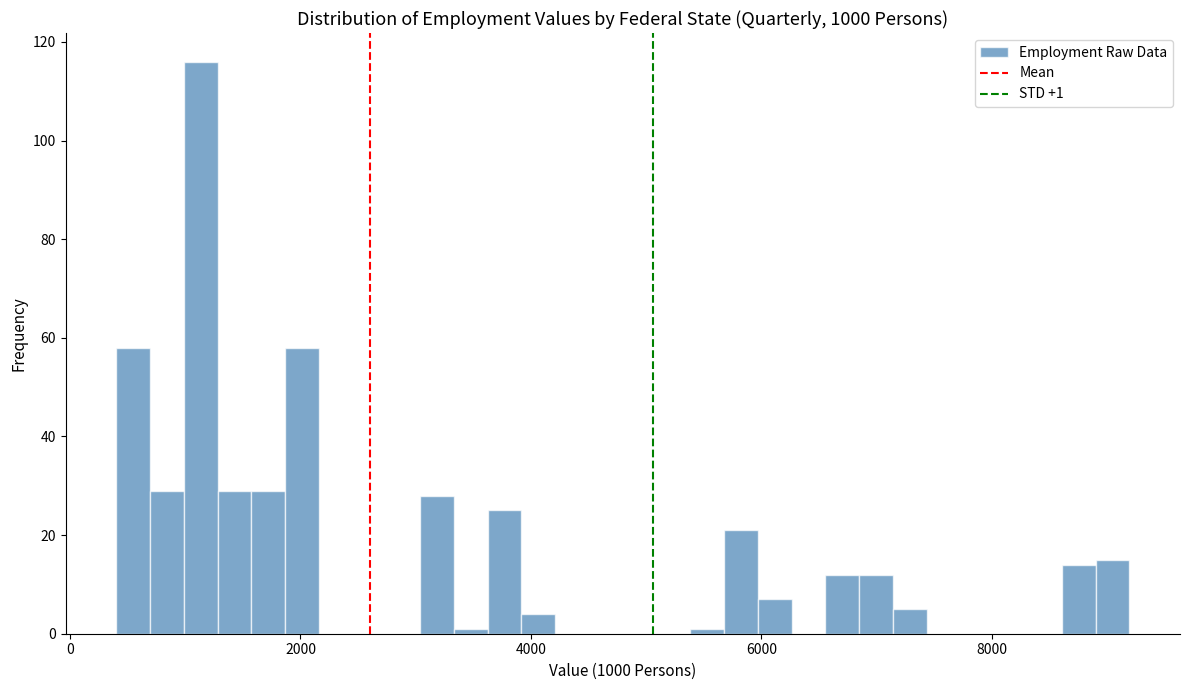

Read against the x-axis, roughly where is the centre of the tallest bar?

1200